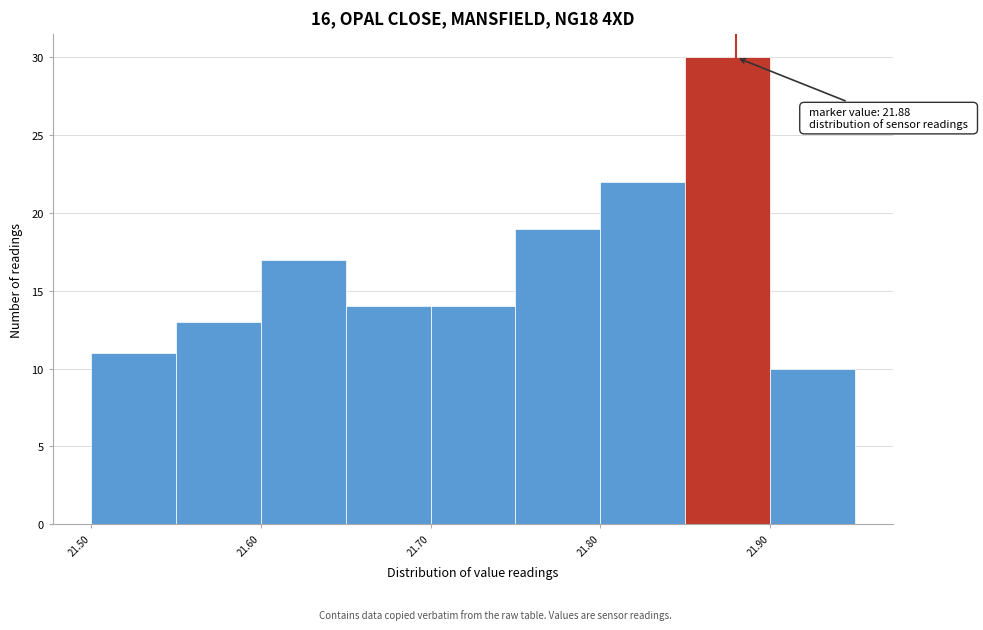

Which range on the x-axis has the tallest bar?

21.85 to 21.90